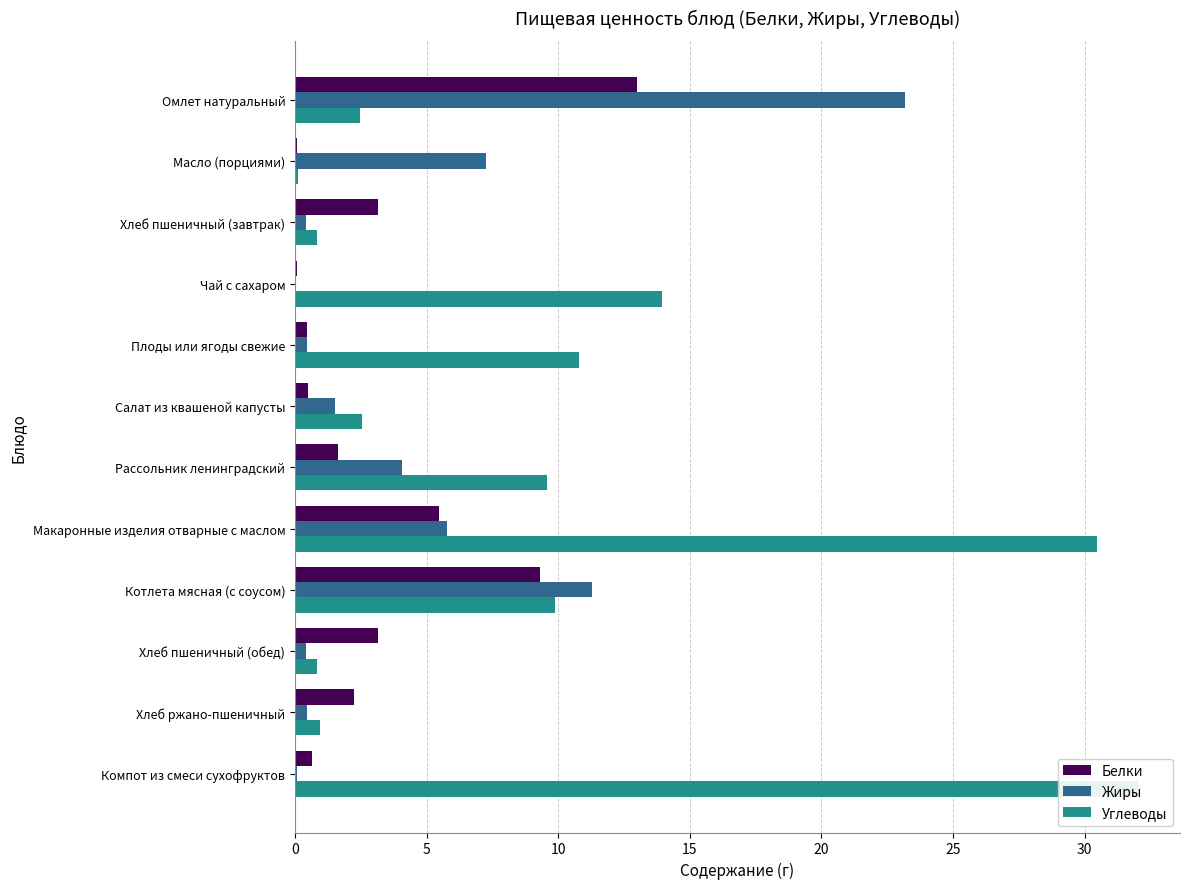

What is the lowest value of the Углеводы series?

0.1